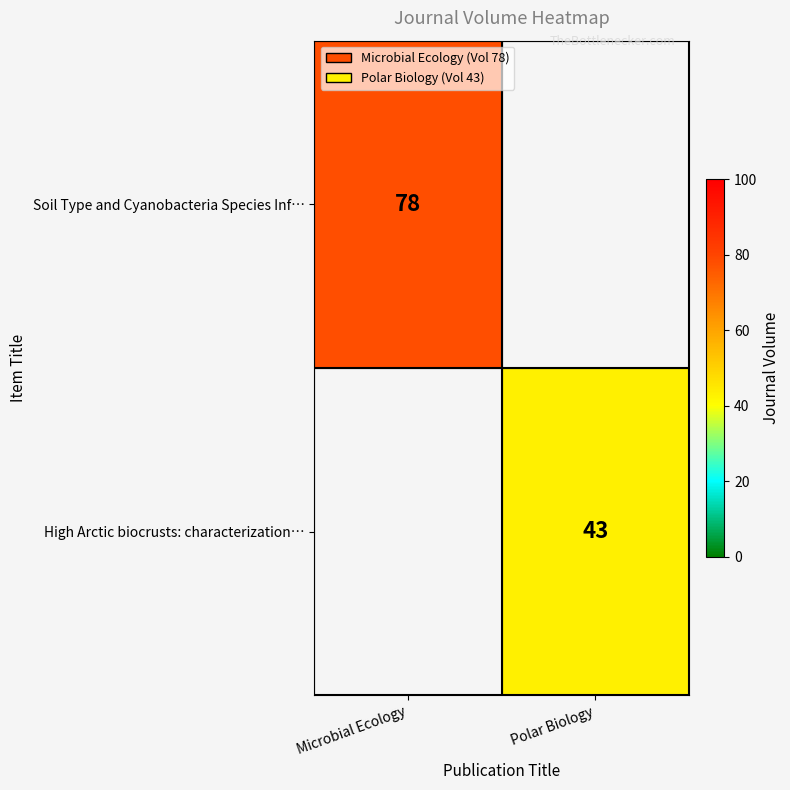

The value of Soil Type and Cyanobacteria Species Inf… at Microbial Ecology is 78. True or false?

True